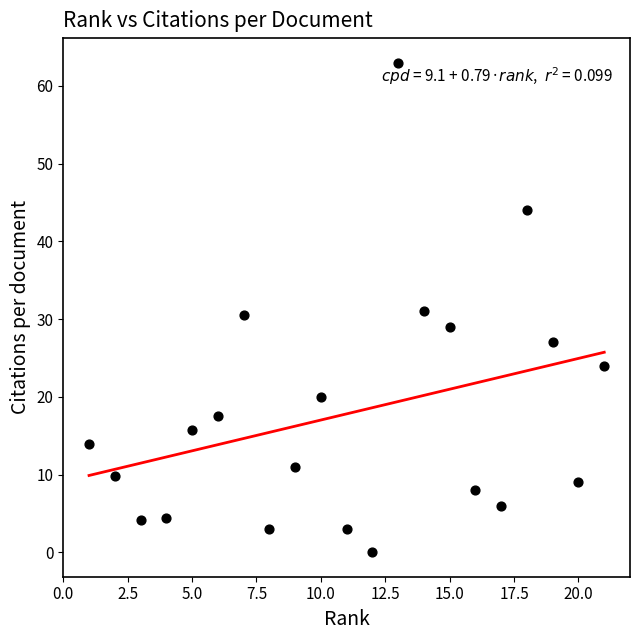

What is the range of Y values (max minus min)?

63.0